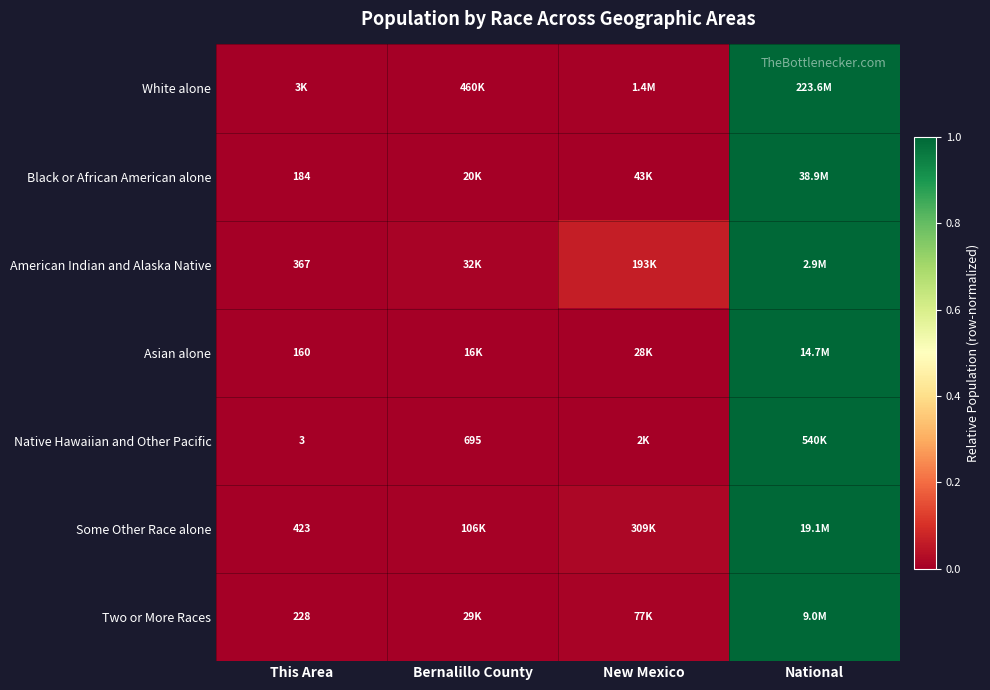

How many series are shown in this chart?

7